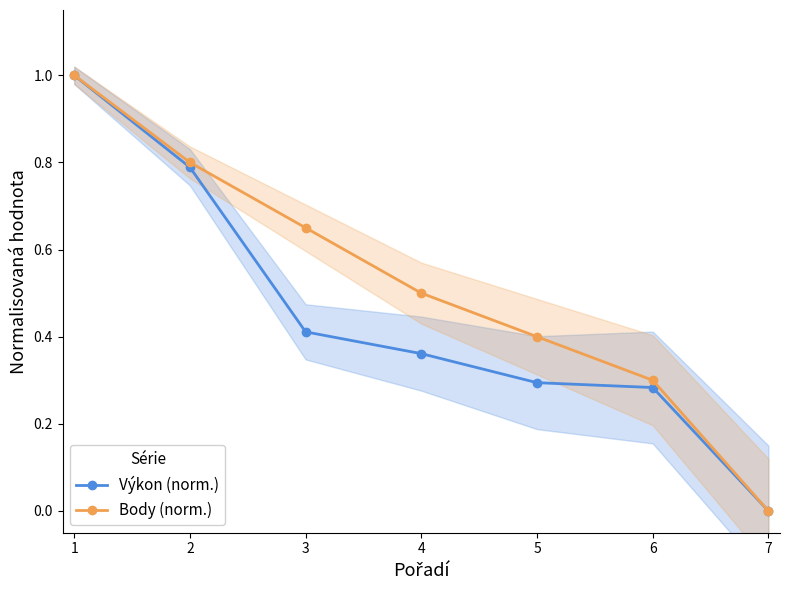

List the labels in order of Body (norm.) value, largest first.

1, 2, 3, 4, 5, 6, 7